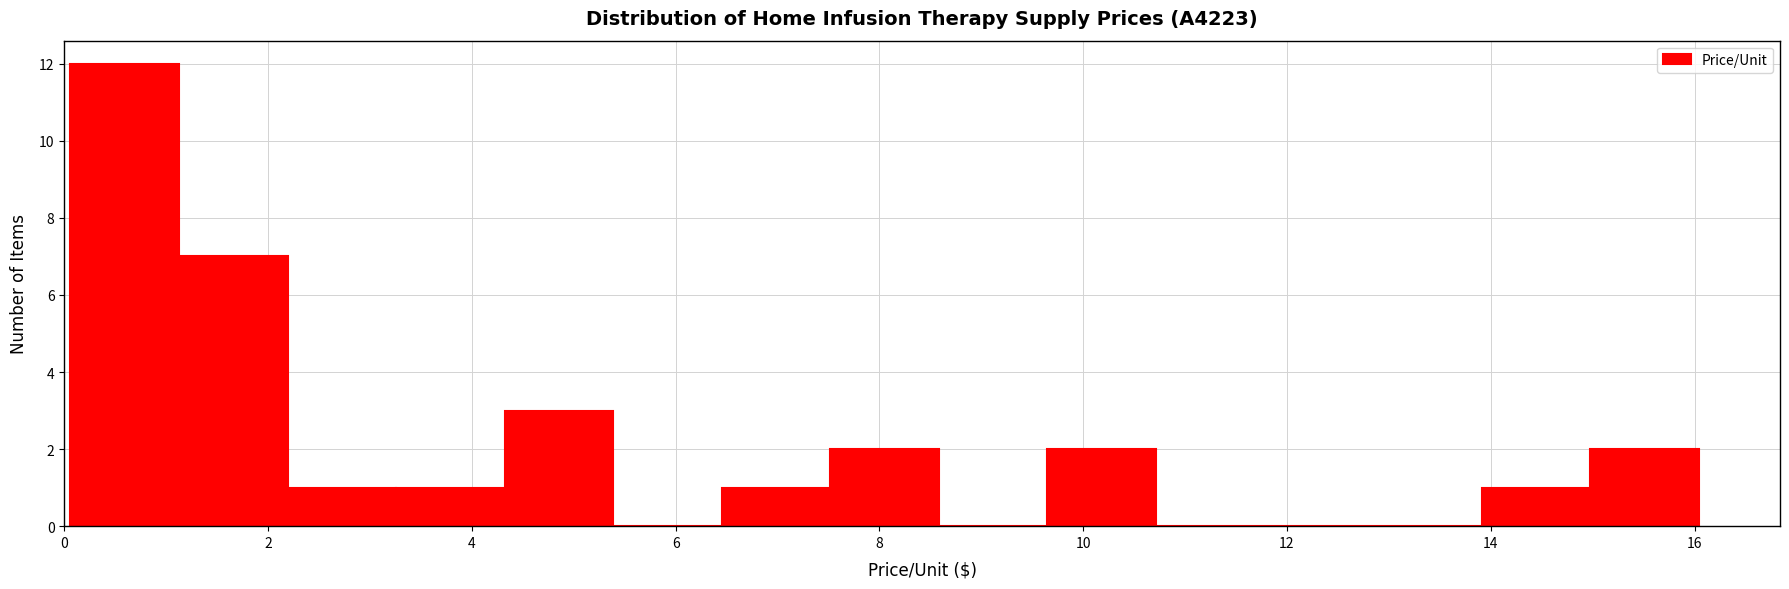

Reading left to right, transcribe this chart: for each bar, give the range it covers on the x-axis and its height. Neither the bar edges nor the heights are printed on the chart, so give them approximately, as read against the axes.

0.0 to 1.2: 12
1.2 to 2.2: 7
2.2 to 3.2: 1
3.2 to 4.4: 1
4.4 to 5.4: 3
5.4 to 6.4: 0
6.4 to 7.6: 1
7.6 to 8.6: 2
8.6 to 9.6: 0
9.6 to 10.8: 2
10.8 to 11.8: 0
11.8 to 12.8: 0
12.8 to 14.0: 0
14.0 to 15.0: 1
15.0 to 16.0: 2